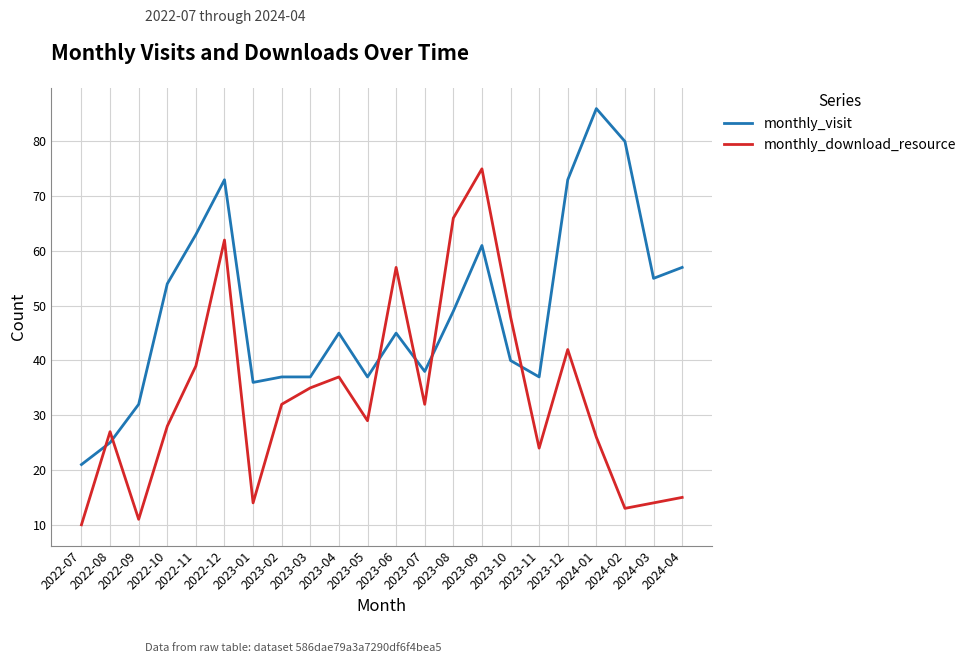

The monthly_visit series shows 9 at 2023-02. True or false?

False